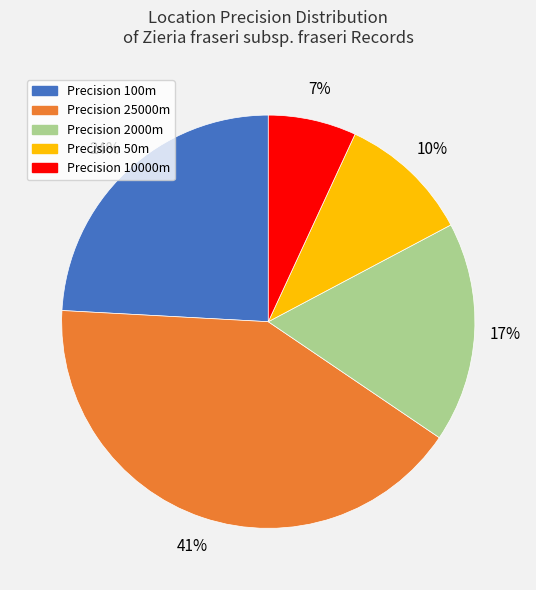

How many segments does this pie chart have?

5